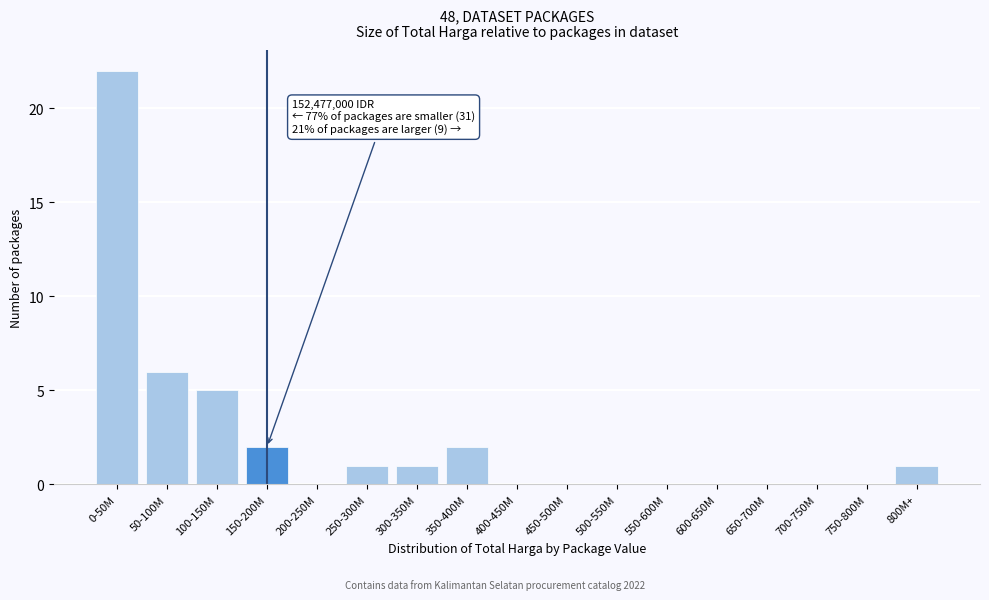

Reading left to right, extract all data points from this chart.

0-50M=22	50-100M=6	100-150M=5	150-200M=2	200-250M=0	250-300M=1	300-350M=1	350-400M=2	400-450M=0	450-500M=0	500-550M=0	550-600M=0	600-650M=0	650-700M=0	700-750M=0	750-800M=0	800M+=1